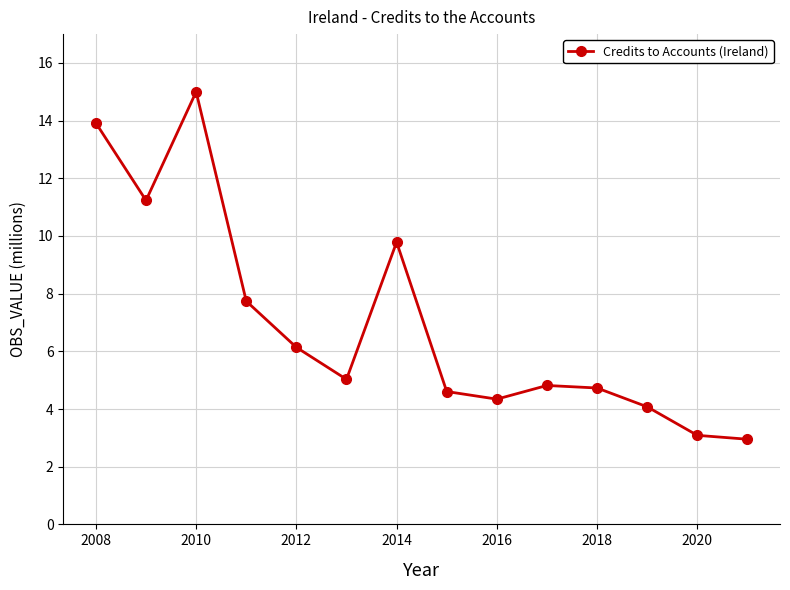

What is the sum of all values?

97.5